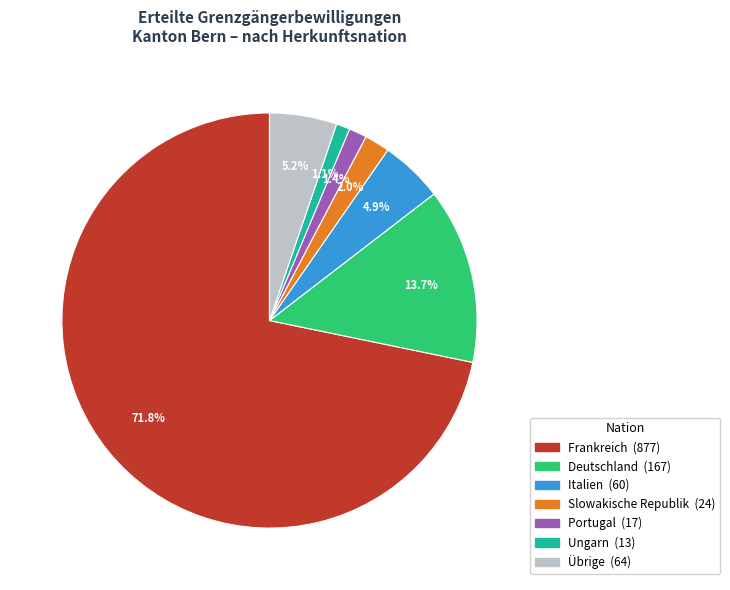

Is there any slice that represents more than half of the pie?

Yes